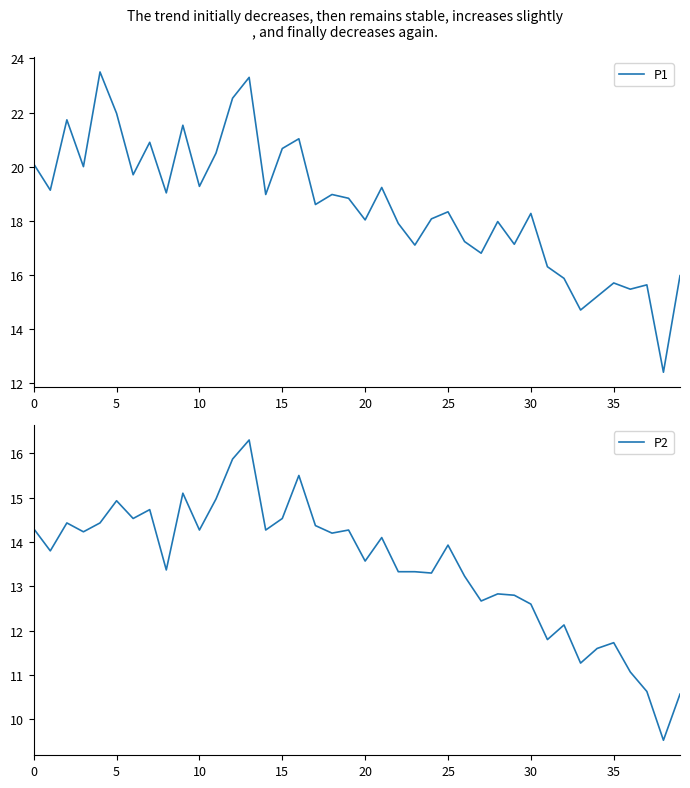

How many data points in P1 are above 18?

25